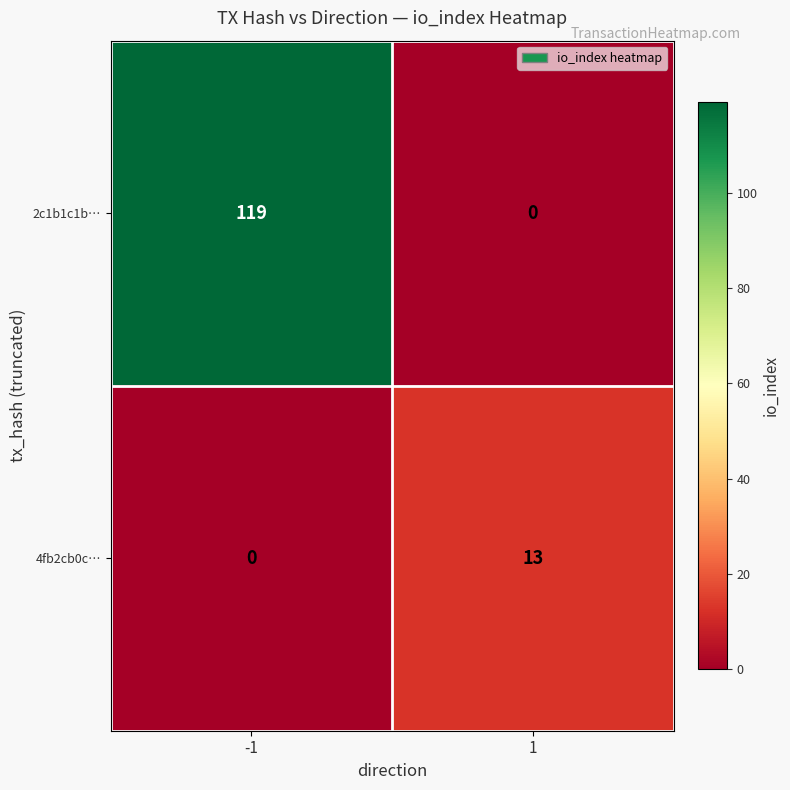

Which series has the largest total across all categories?

2c1b1c1b…